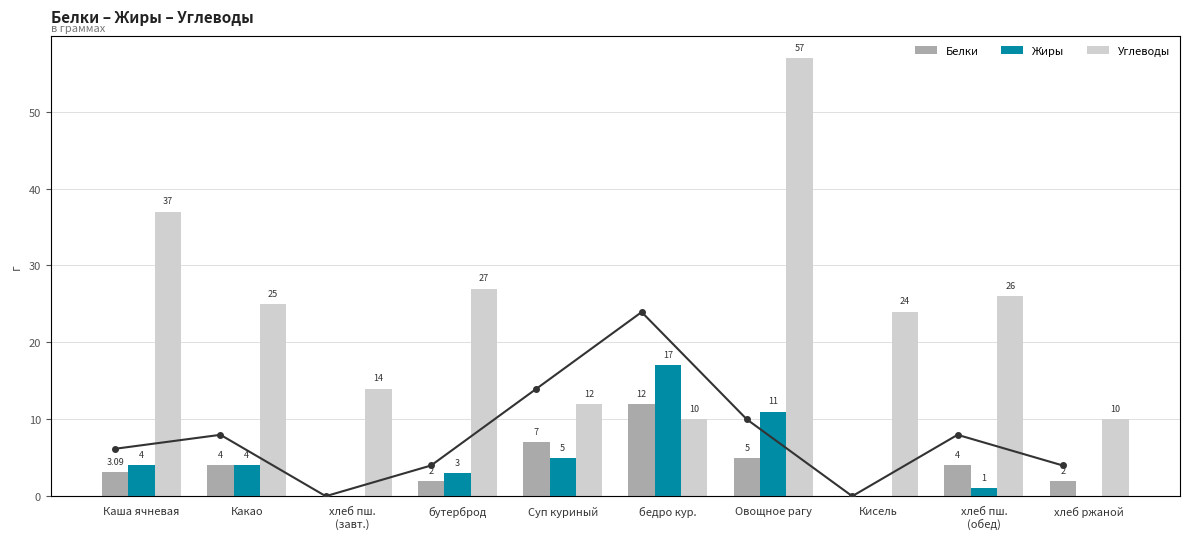

Rank the series at Овощное рагу from lowest to highest value.

Белки, Белки (линия), Жиры, Углеводы